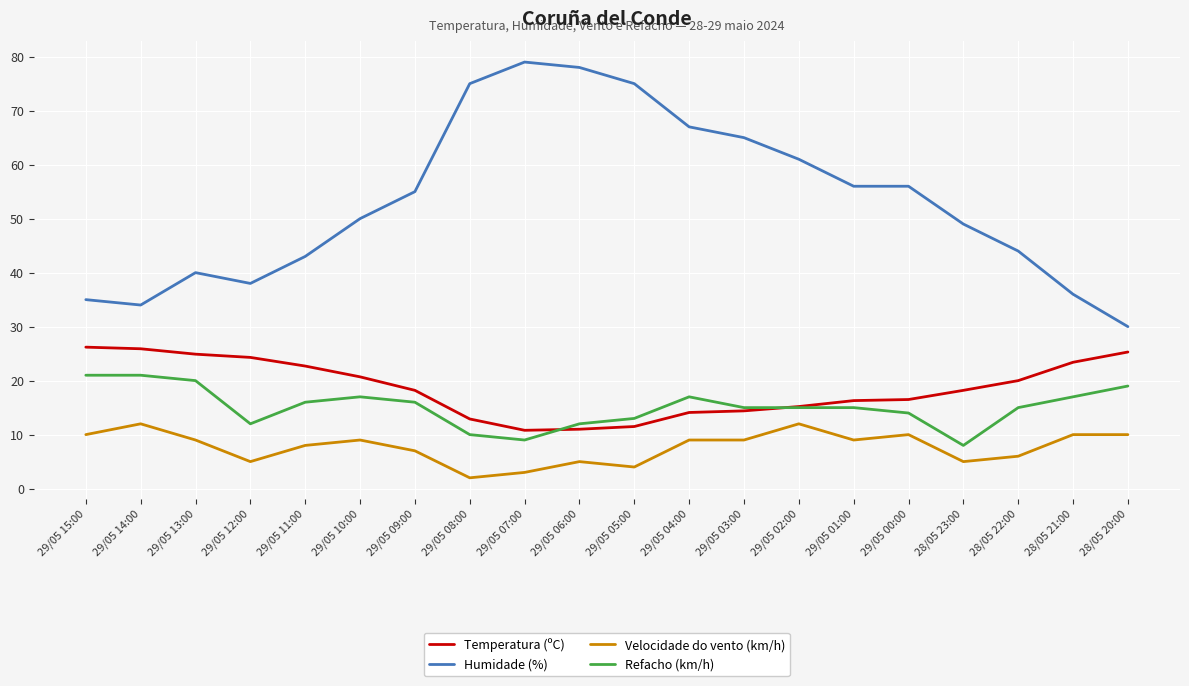

True or false: Temperatura (ºC) and Humidade (%) intersect in this chart.

False